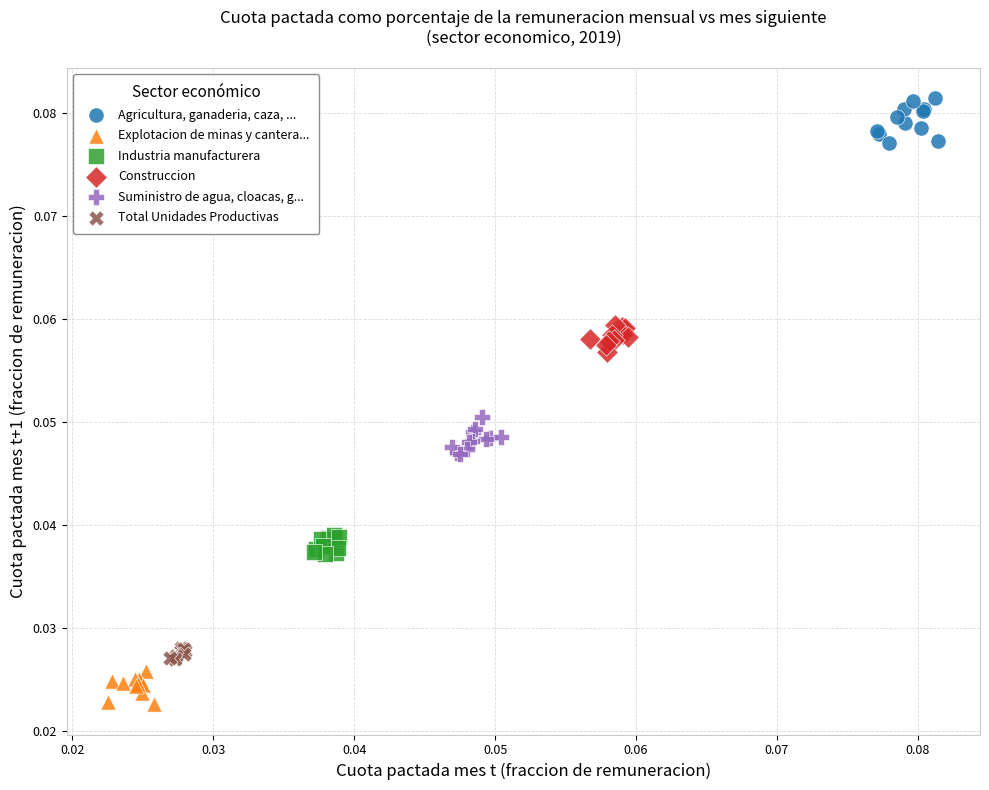

Which series reaches the minimum Y coordinate?

Explotacion de minas y cantera...